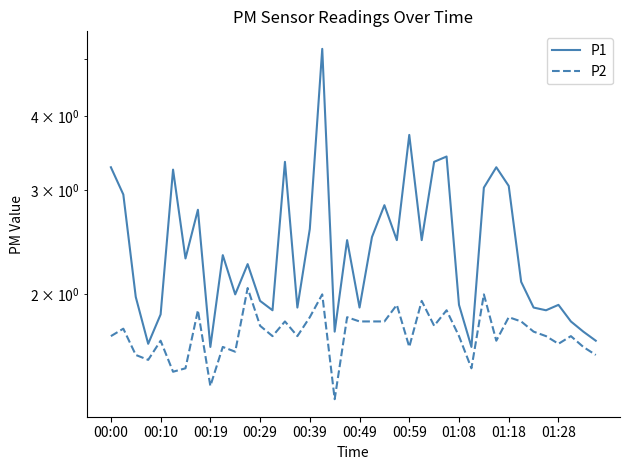

Which category has the highest value in the P1 series?

17